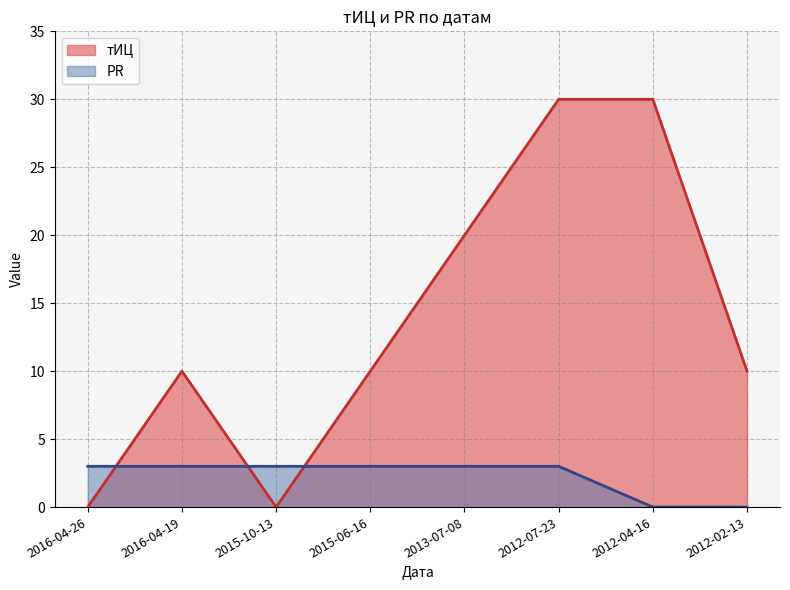

True or false: PR and тИЦ cross at least once.

True